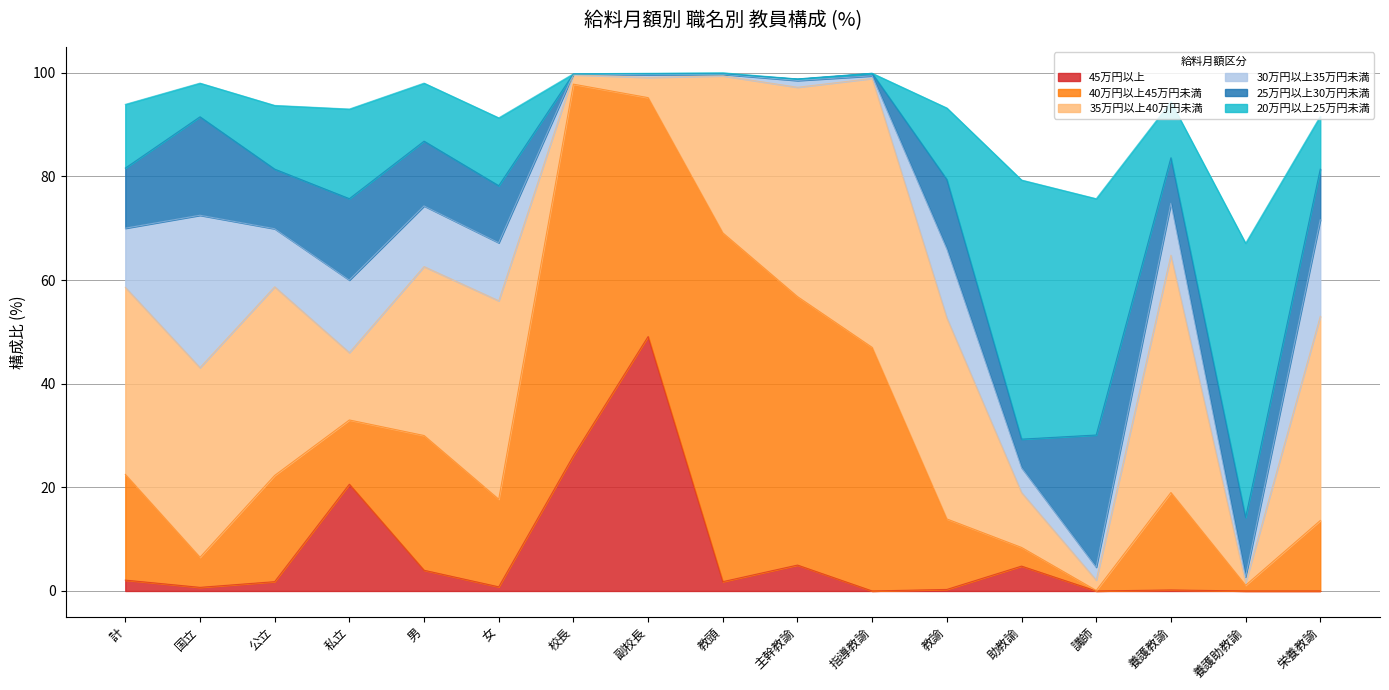

True or false: 45万円以上 and 30万円以上35万円未満 intersect in this chart.

True